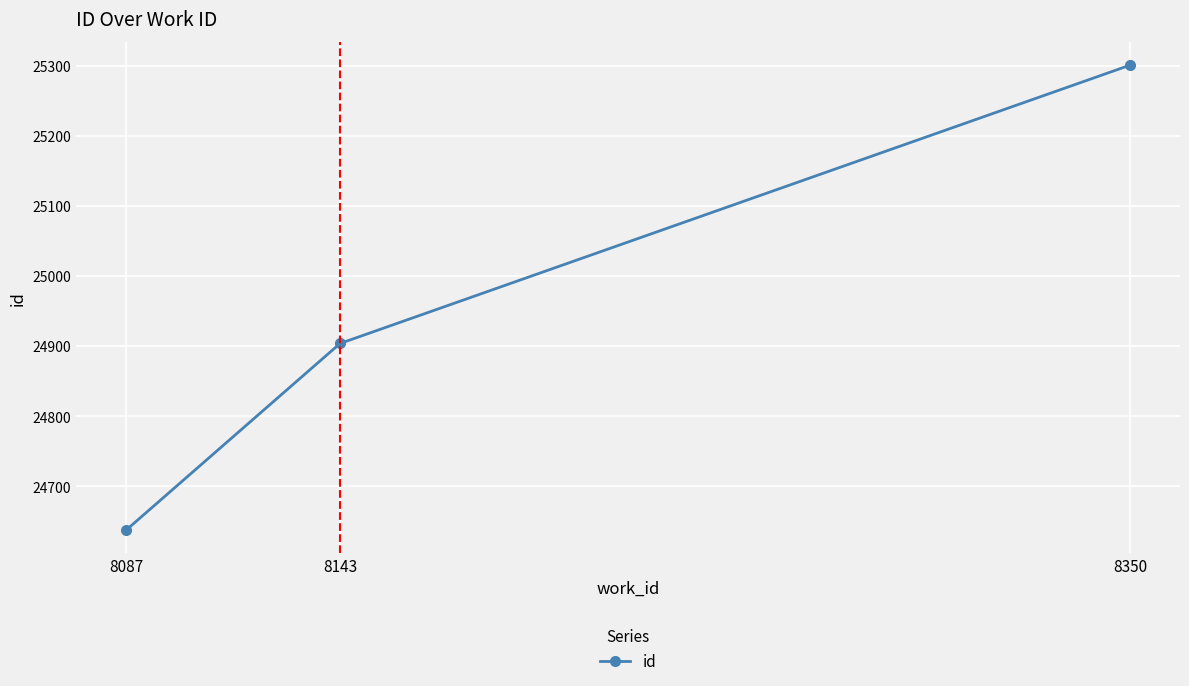

Reading left to right, transcribe all the data shown in this chart.

8087=24638	8143=24904	8350=25301